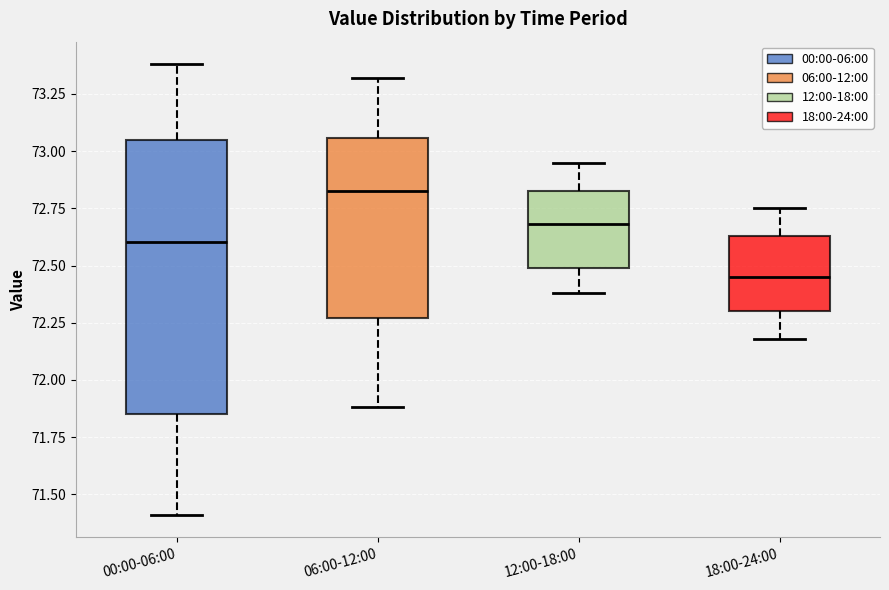

Which box's median line is the lowest?

18:00-24:00